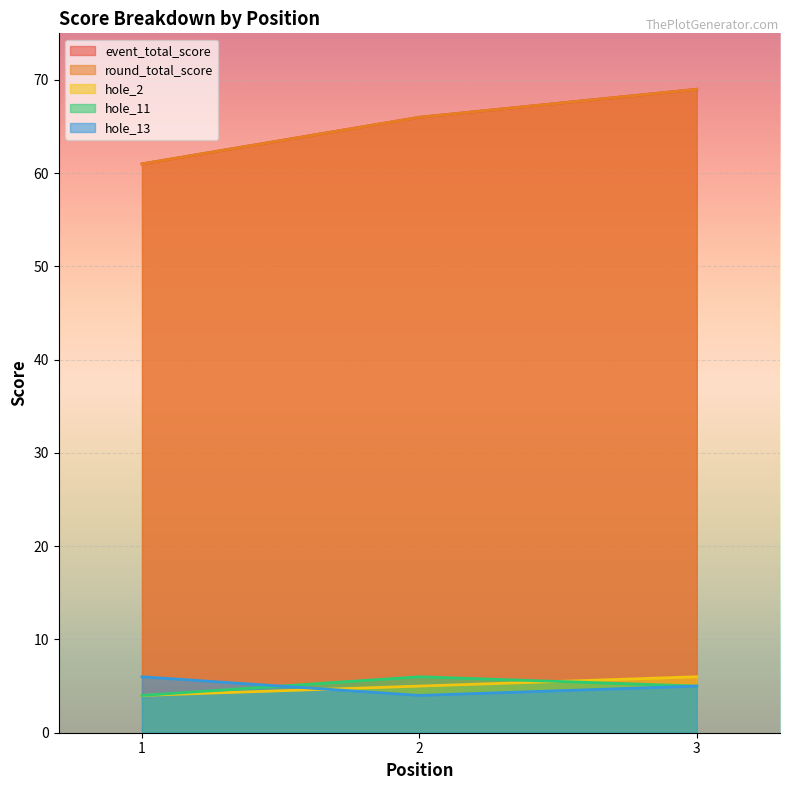

What is the sum of all hole_2 values?

15